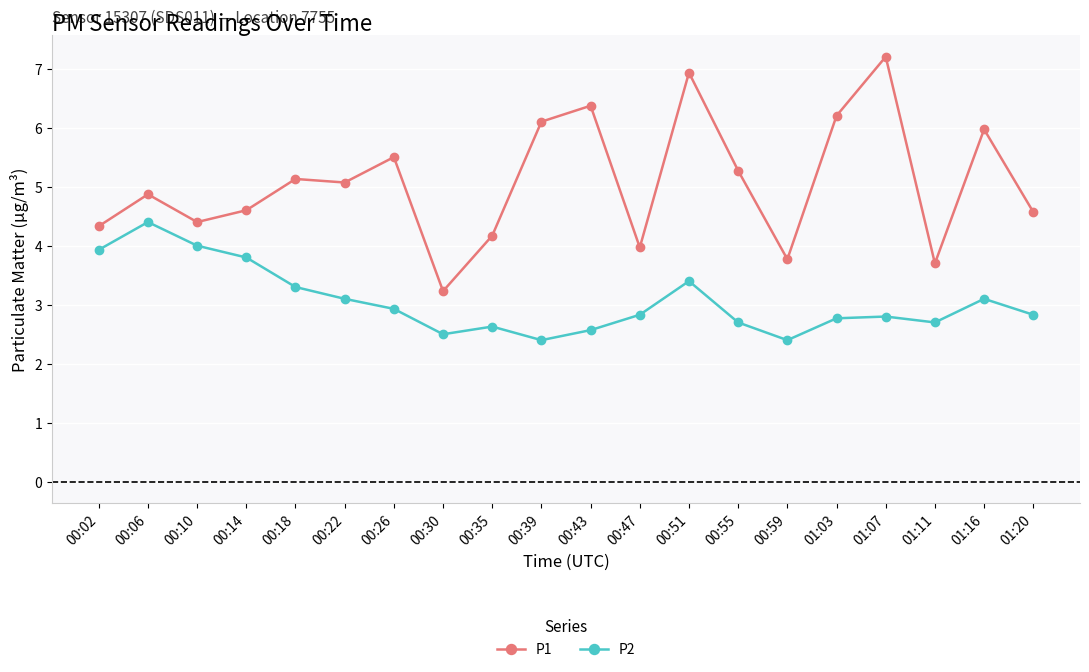

What value does the P1 series have at 01:11?

3.7